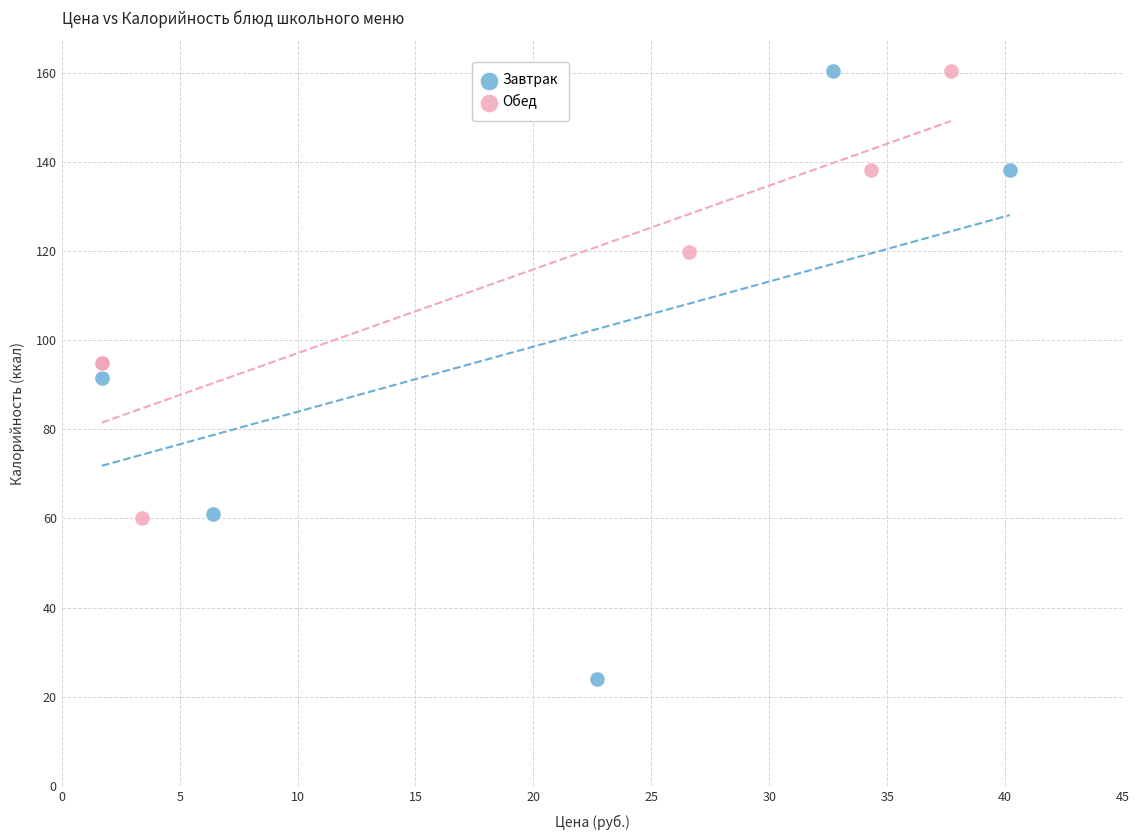

Which series has the widest spread of Y values?

Завтрак